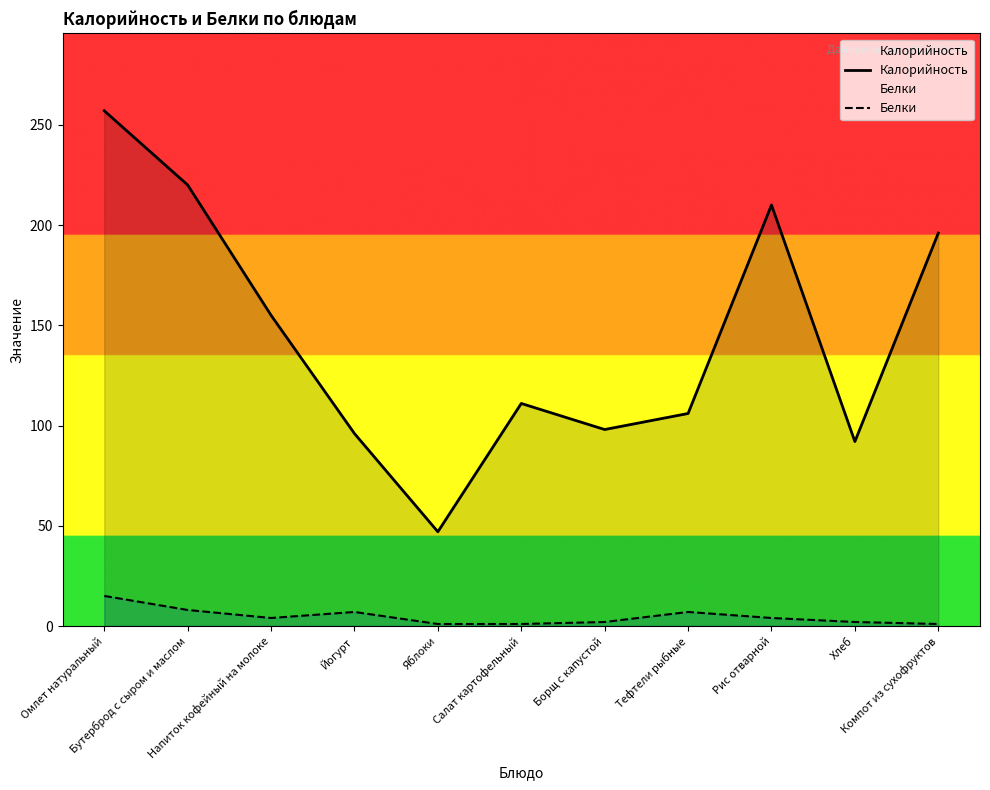

Where does the Белки series first go above 4?

Омлет натуральный